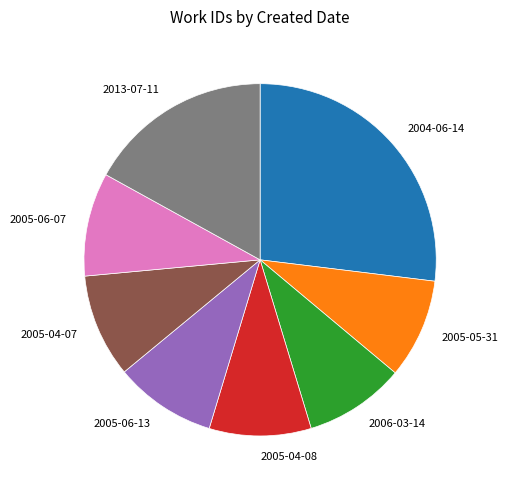

Is it true that 2013-07-11 is 23% of the pie?

False